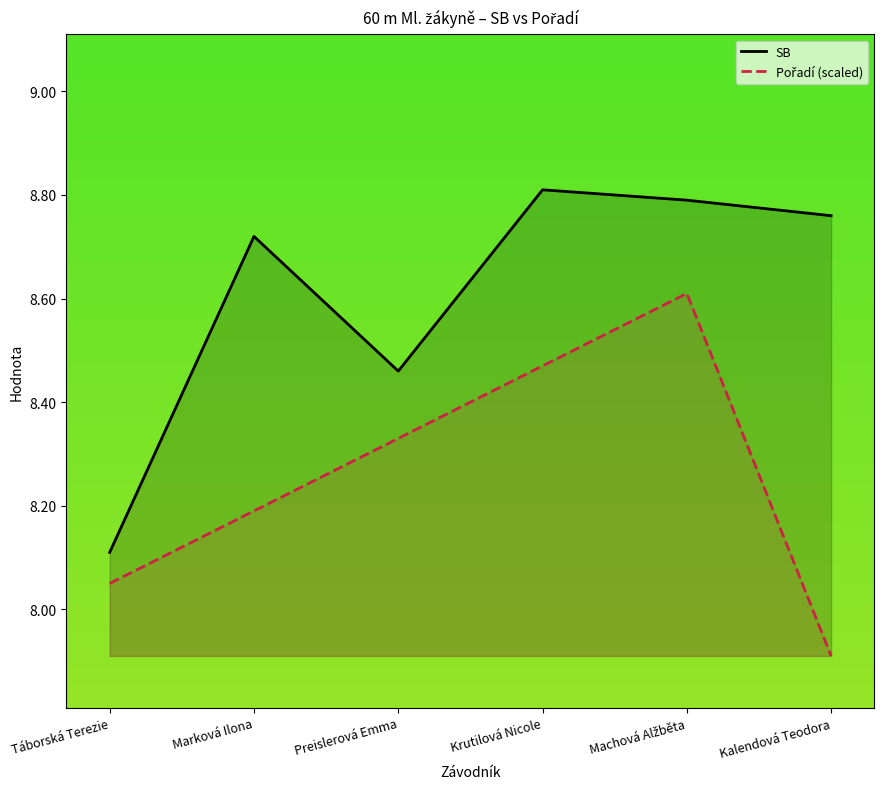

What position from the left is Machová Alžběta?

5